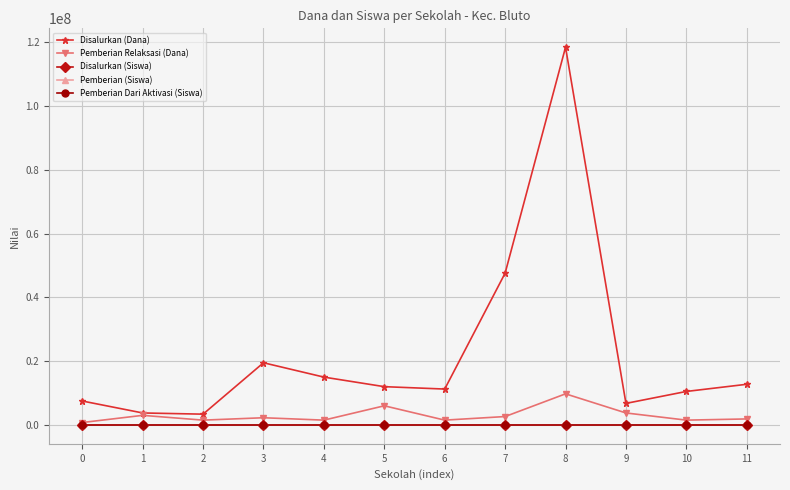

At how many categories does at least one series exceed 35789950?

2